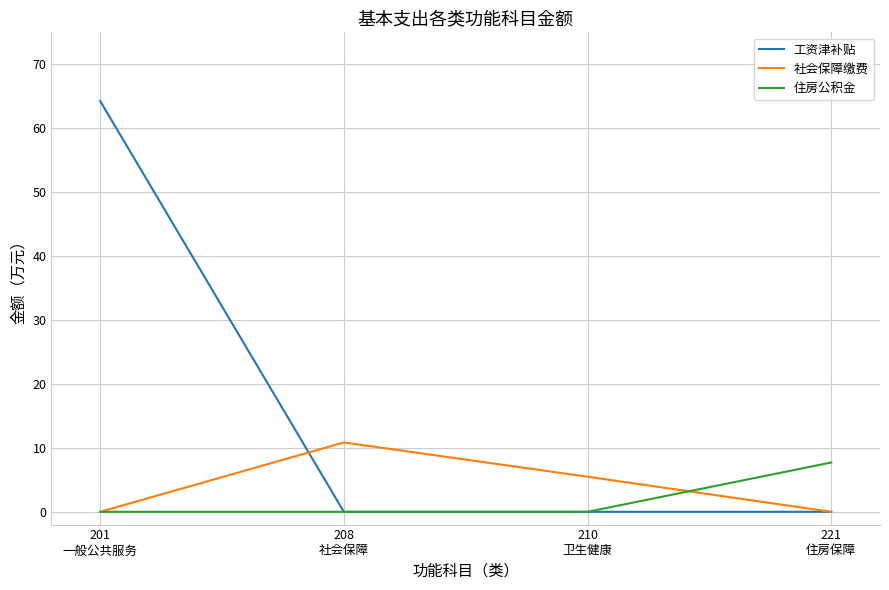

What is the total value across all series at 208
社会保障?

10.8